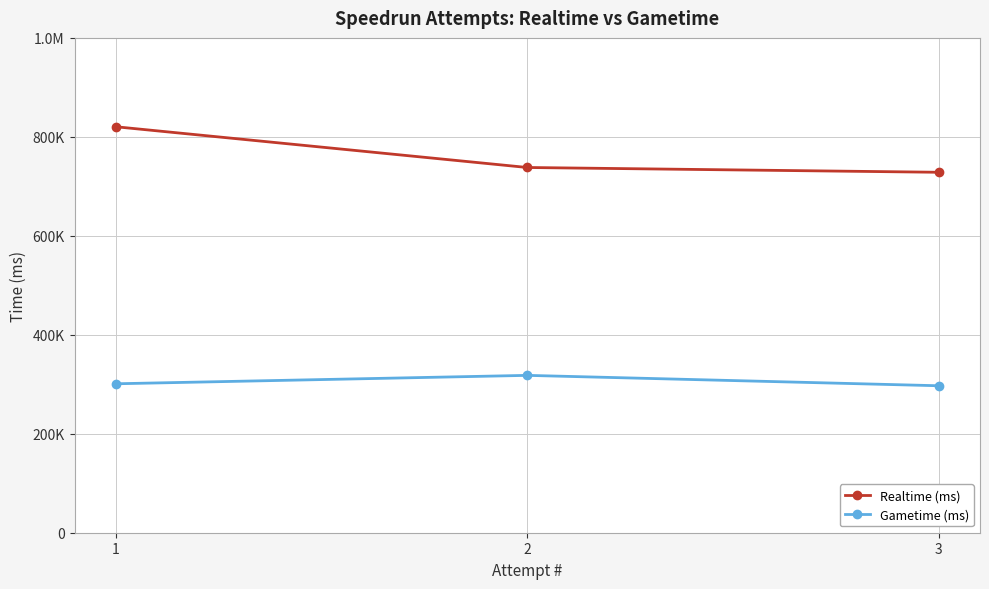

What are all the series names shown in the legend?

Realtime (ms), Gametime (ms)